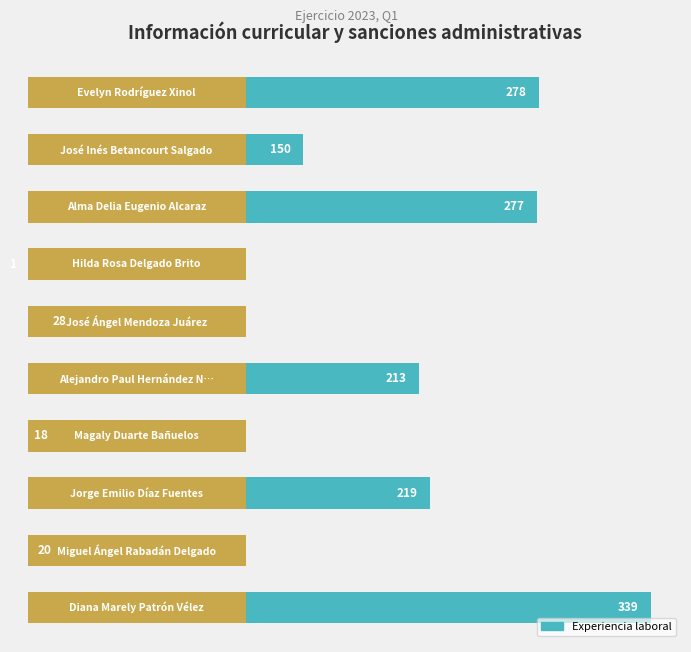

How many values are below 213?

5